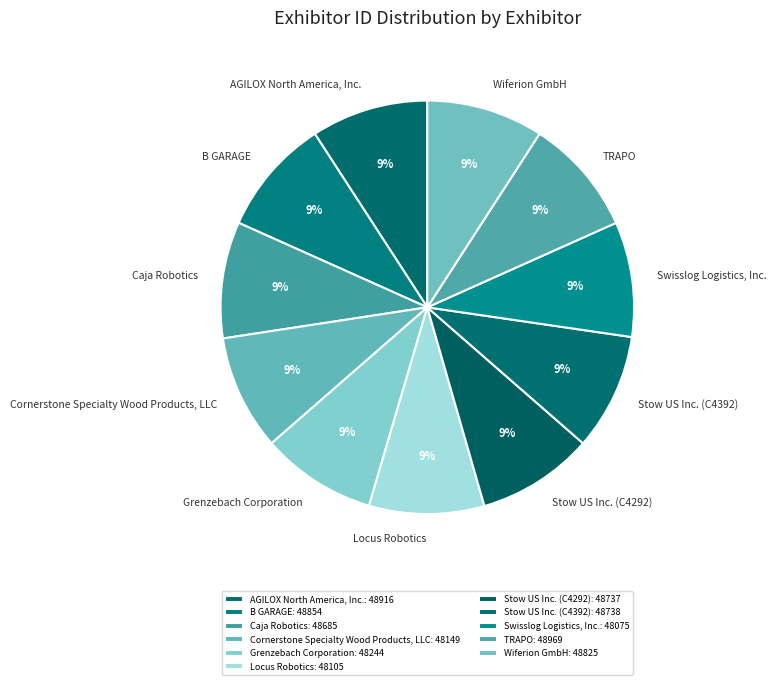

Is the sum of Stow US Inc. (C4292) and Wiferion GmbH greater than half?

No